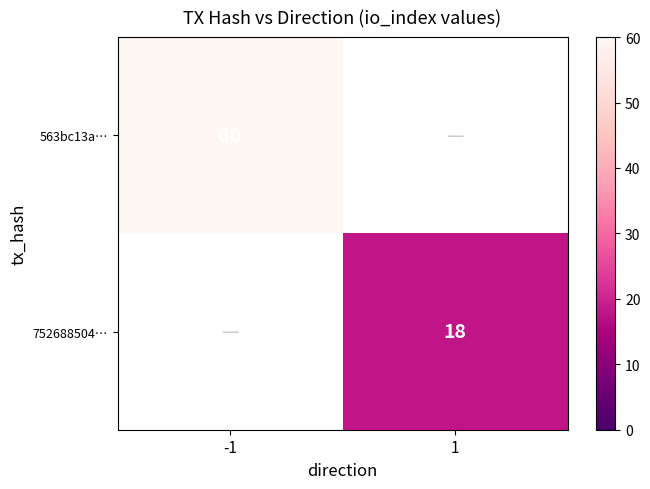

The value of 752688504… at 1 is 7. True or false?

False